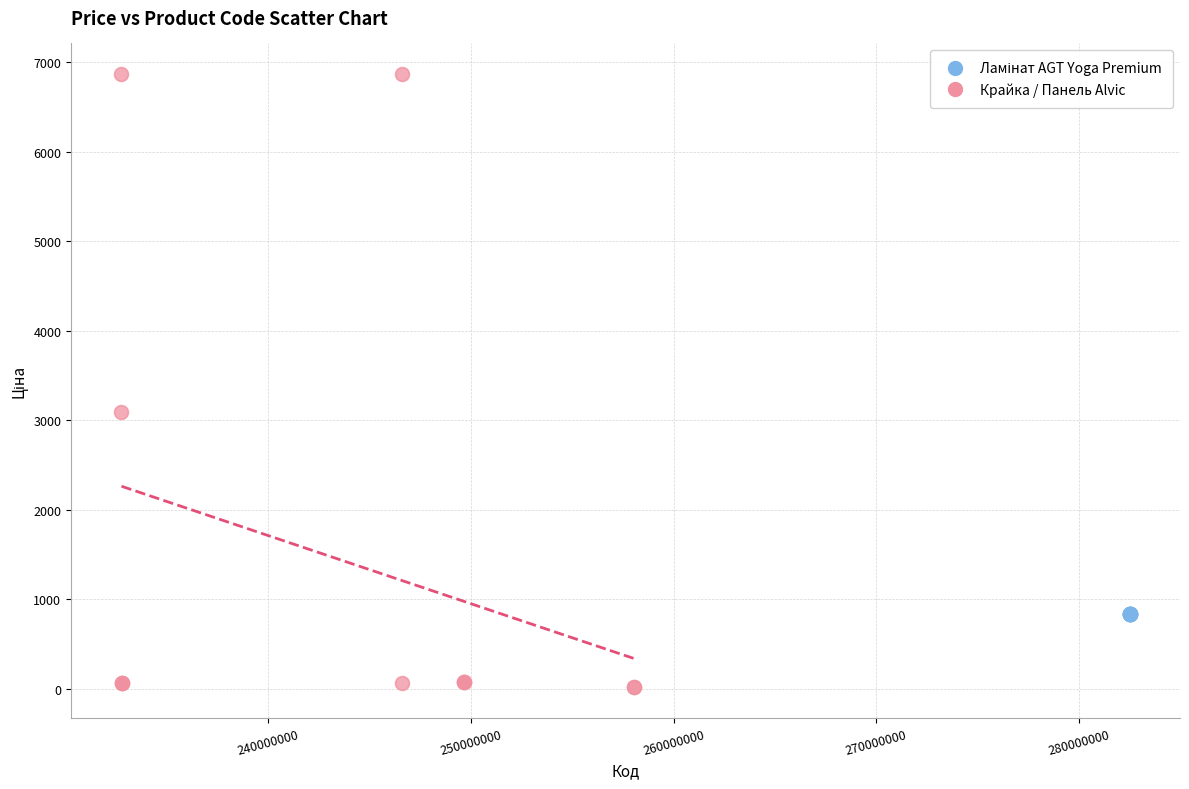

Which series reaches the maximum Y coordinate?

Крайка / Панель Alvic